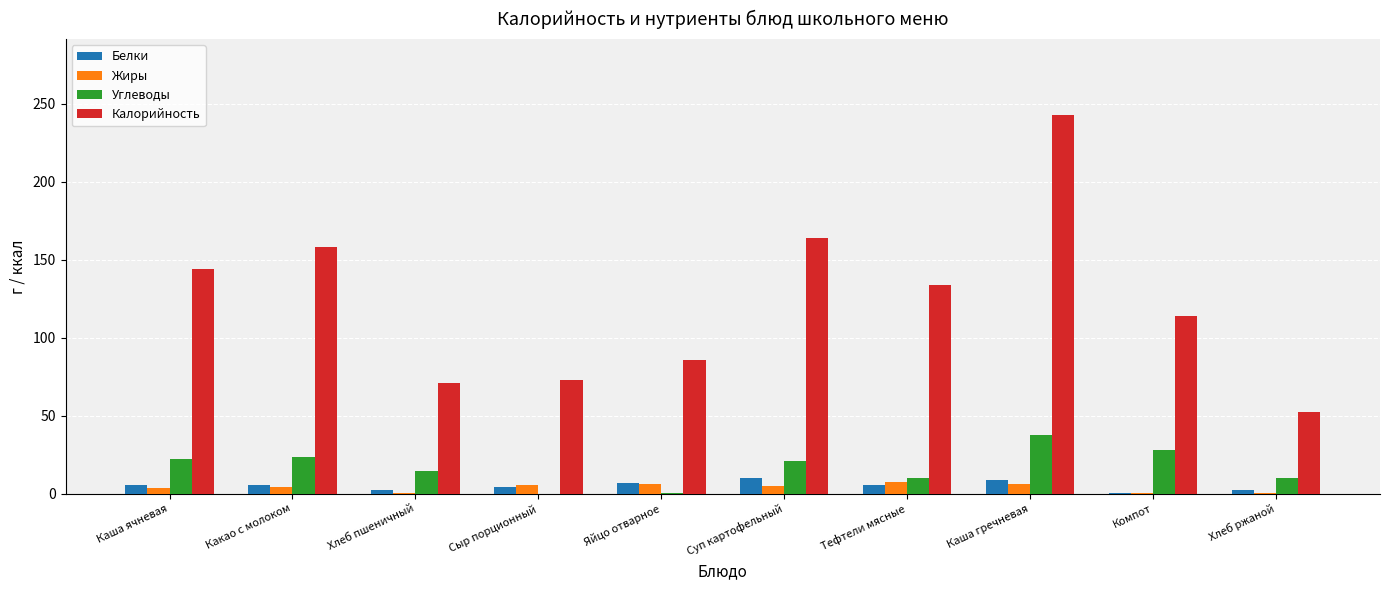

What is the difference between the Белки values at Какао с молоком and Суп картофельный?

4.8